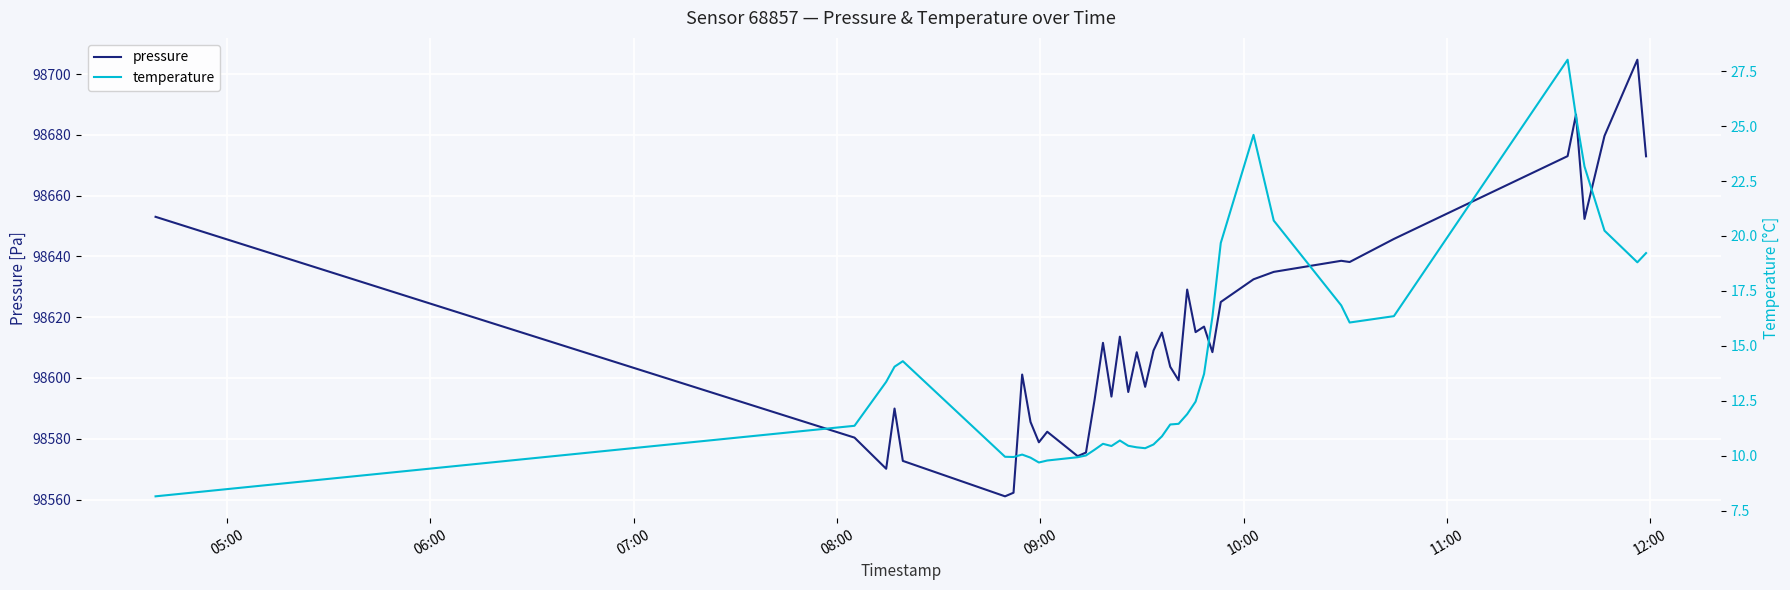

True or false: temperature has more than 2 points higher than both neighbors.

True